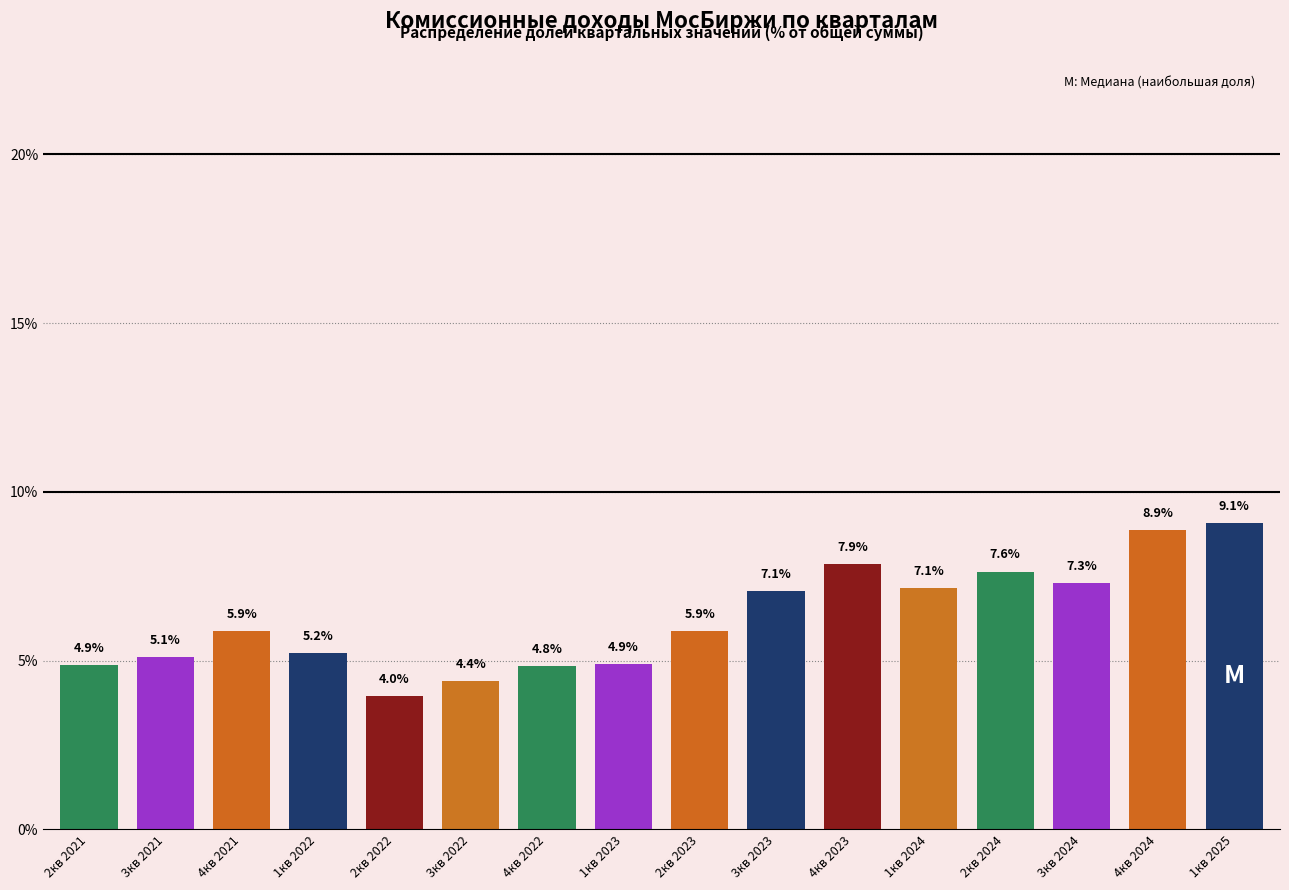

Reading right to left, list all the values displayed in this chart.

9.1	8.9	7.3	7.6	7.1	7.9	7.1	5.9	4.9	4.8	4.4	4.0	5.2	5.9	5.1	4.9